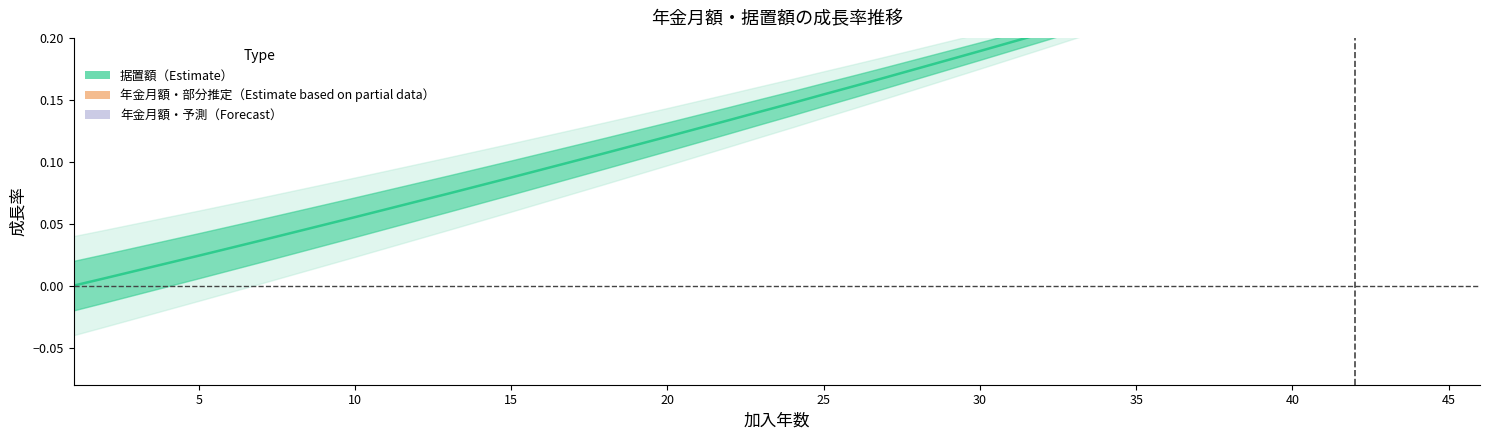

Is it true that the value at 30 is 0.2?

True